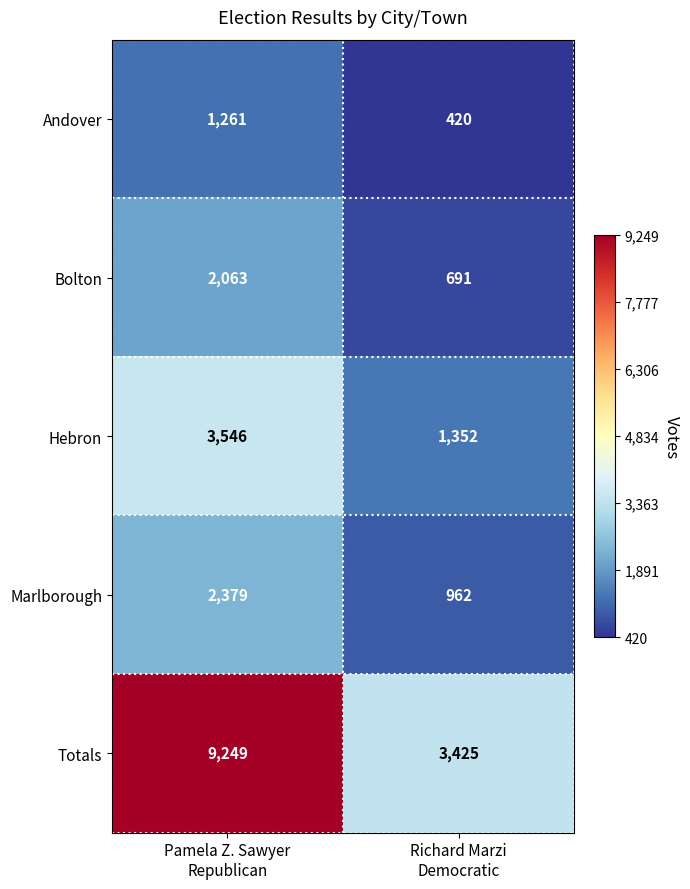

Which series has the largest total across all categories?

Totals